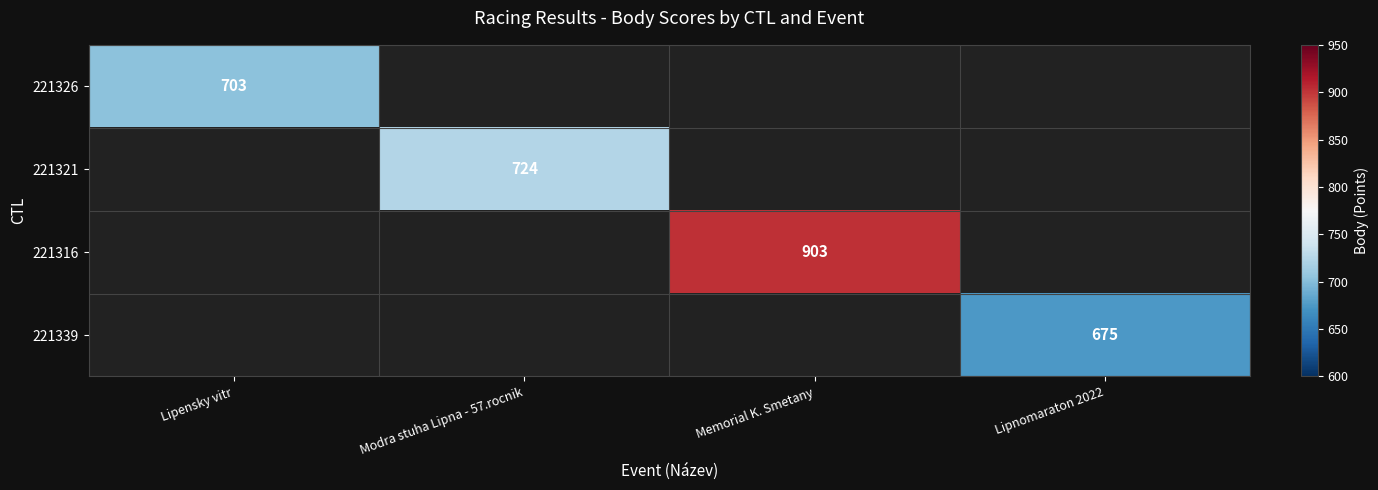

Is the value of 221321 at Modra stuha Lipna - 57.rocnik greater than the value of 221326 at Lipensky vitr?

Yes